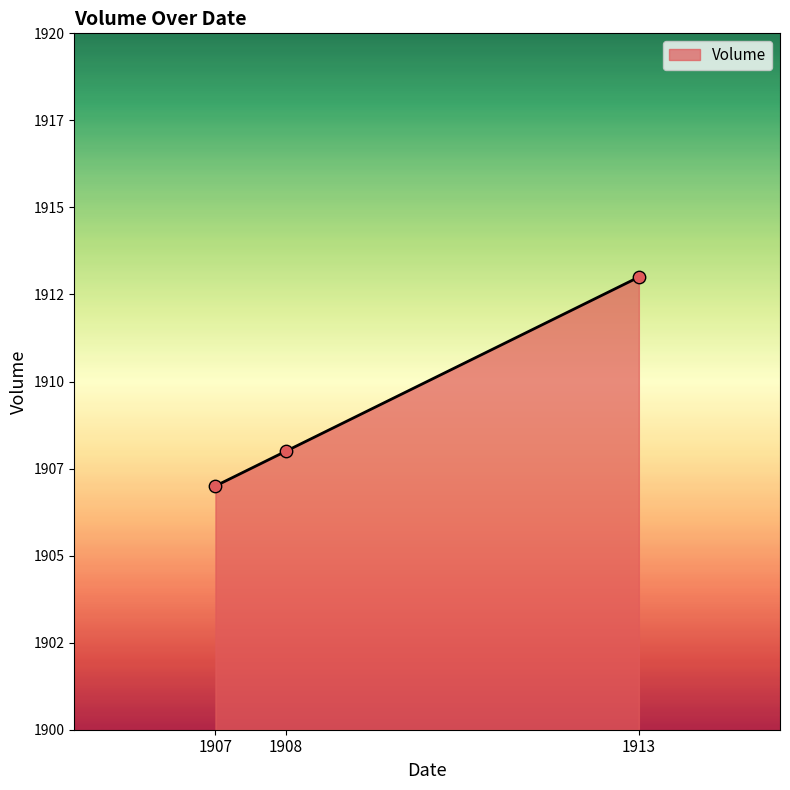

Between 1913 and 1908, which is larger?

1913